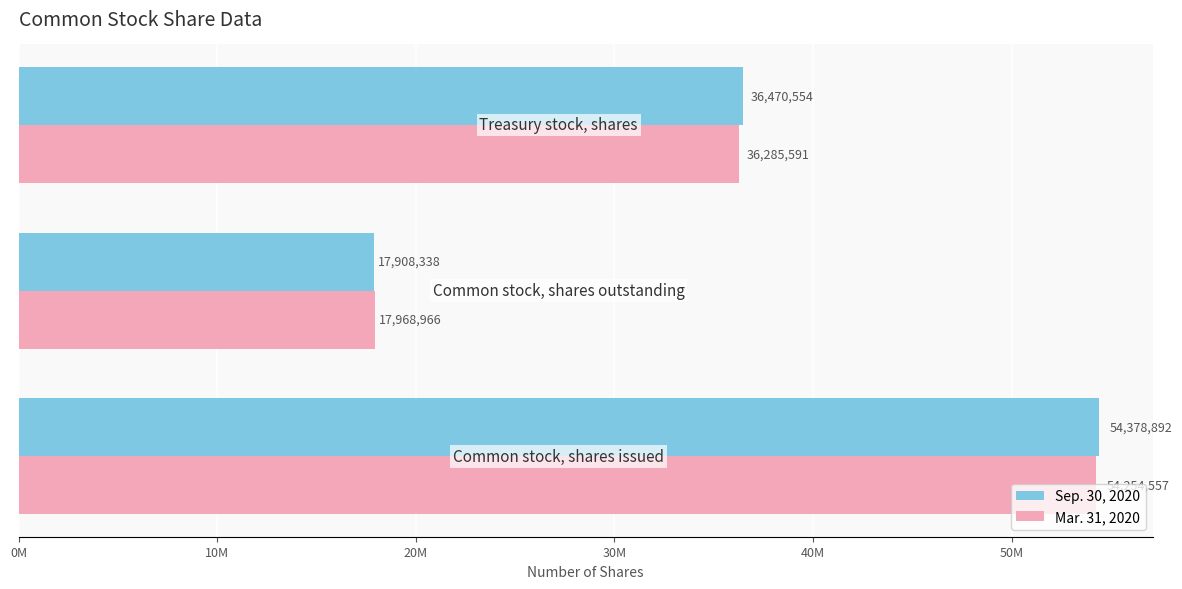

What are all the series names shown in the legend?

Sep. 30, 2020, Mar. 31, 2020